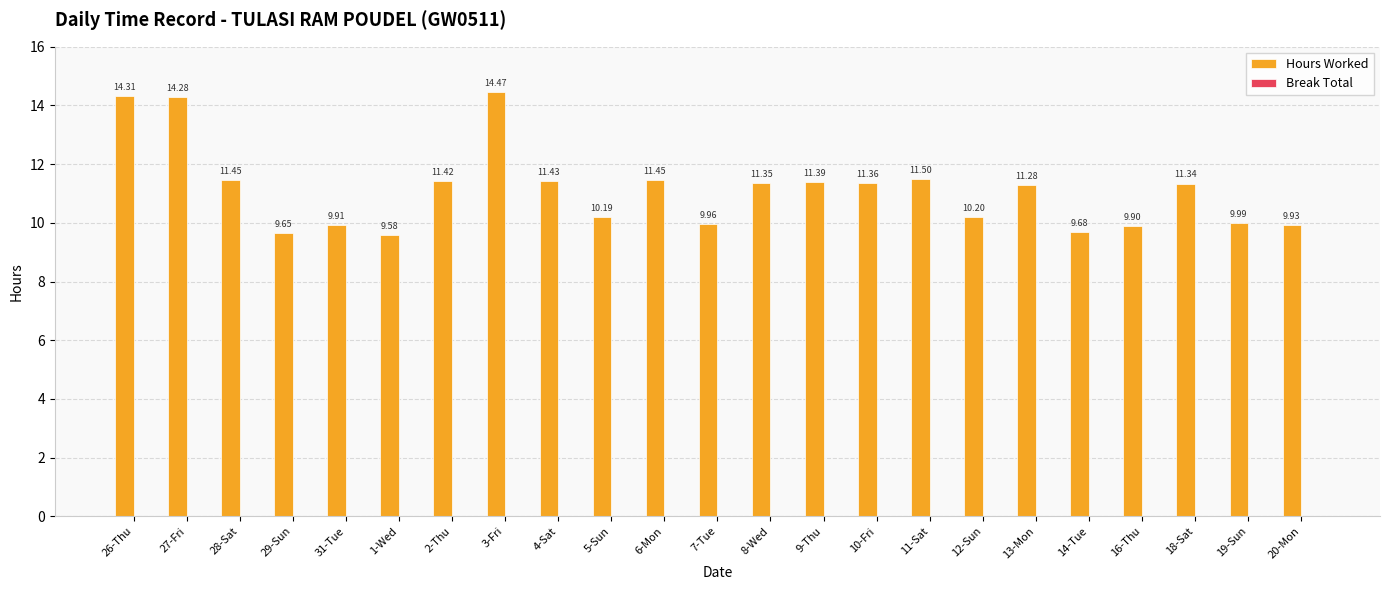

What is the difference between the maximum and second lowest values?

4.8